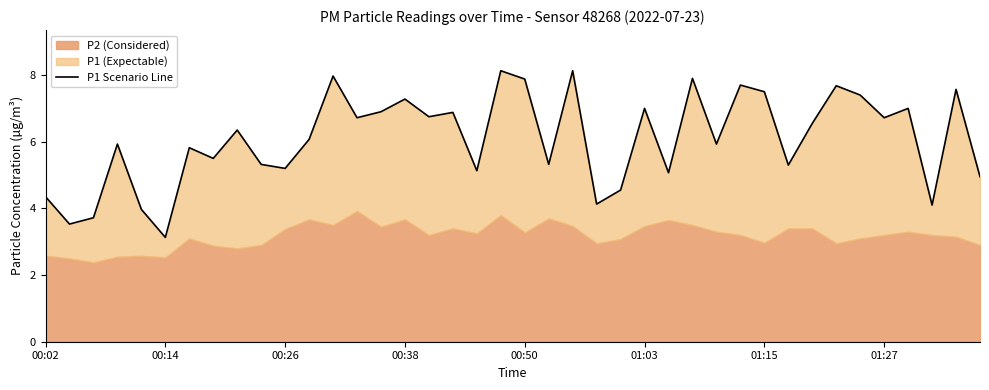

Approximately how many times larger is the value at 39 compared to 29?

0.6